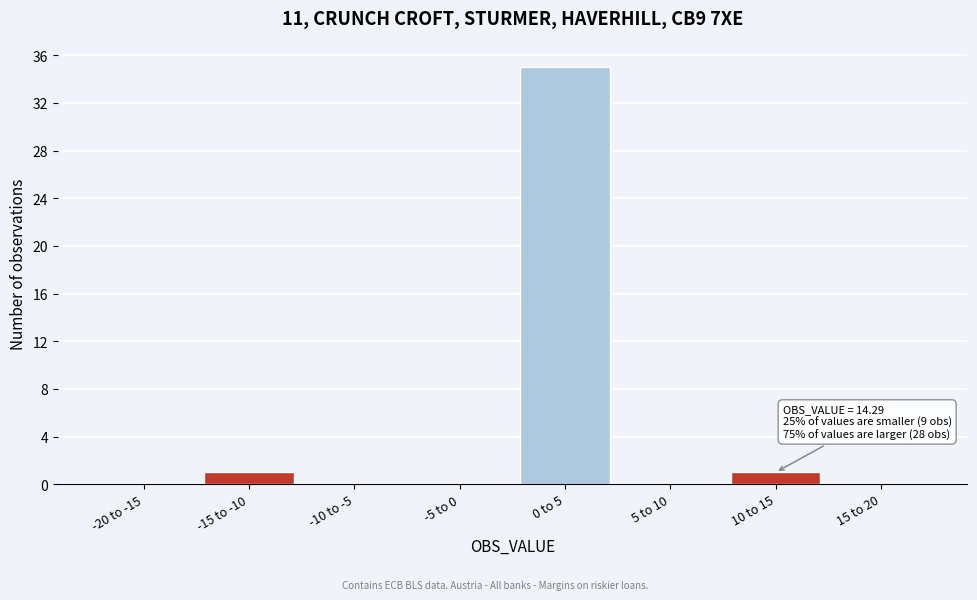

Reading left to right, extract all data points from this chart.

-20 to -15=0	-15 to -10=1	-10 to -5=0	-5 to 0=0	0 to 5=35	5 to 10=0	10 to 15=1	15 to 20=0